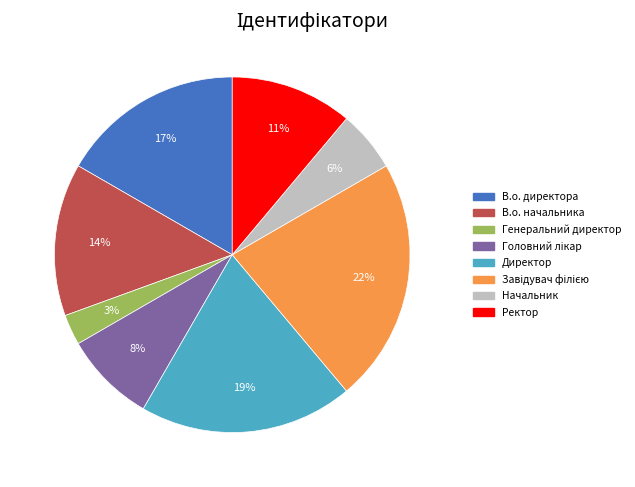

Count the number of slices in the pie.

8